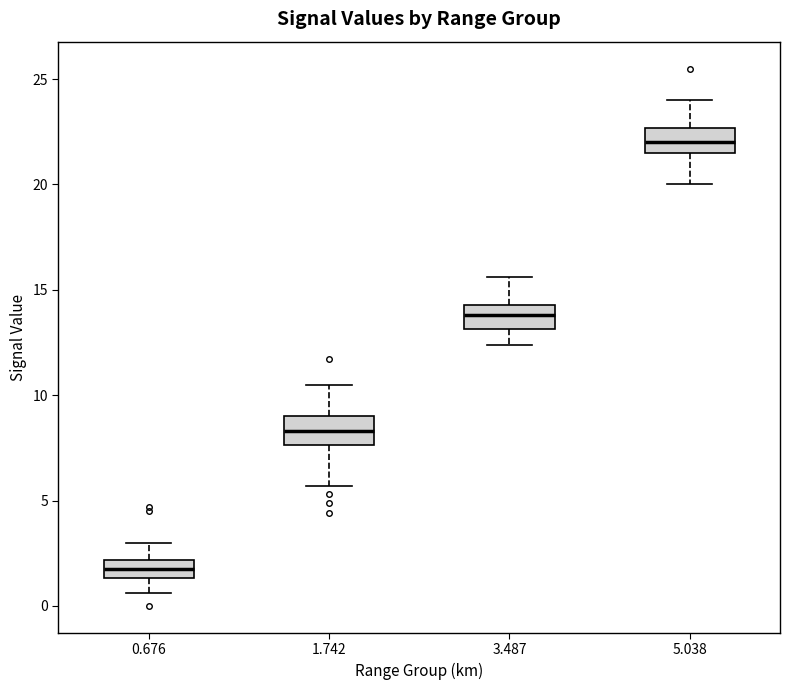

Where does the lower whisker of the box at x = 3.487 end on the y-axis? The values are not printed on the chart, so give them approximately, as read against the axis.

12.5